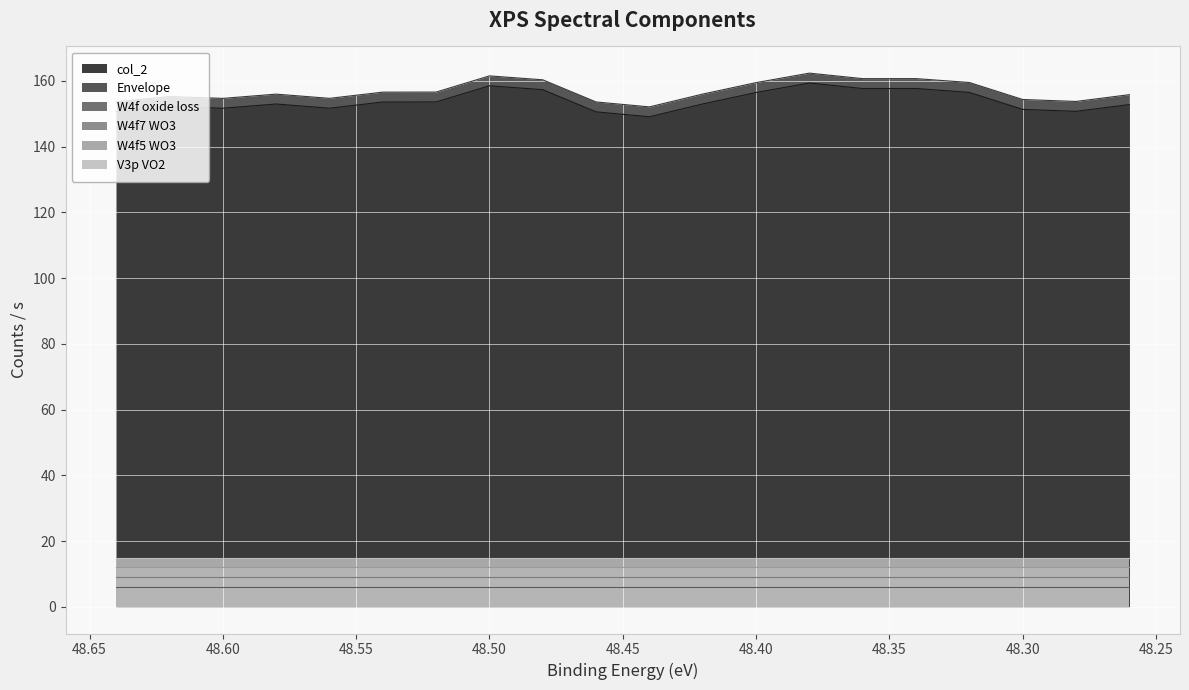

True or false: W4f oxide loss has more than 0 points higher than both neighbors.

False